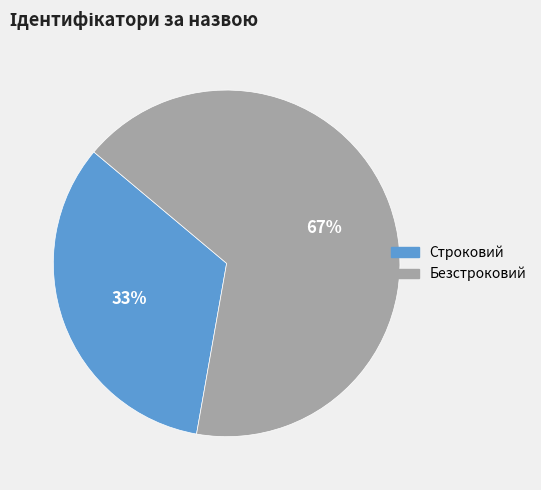

To the nearest percent, what portion does Строковий represent?

33%